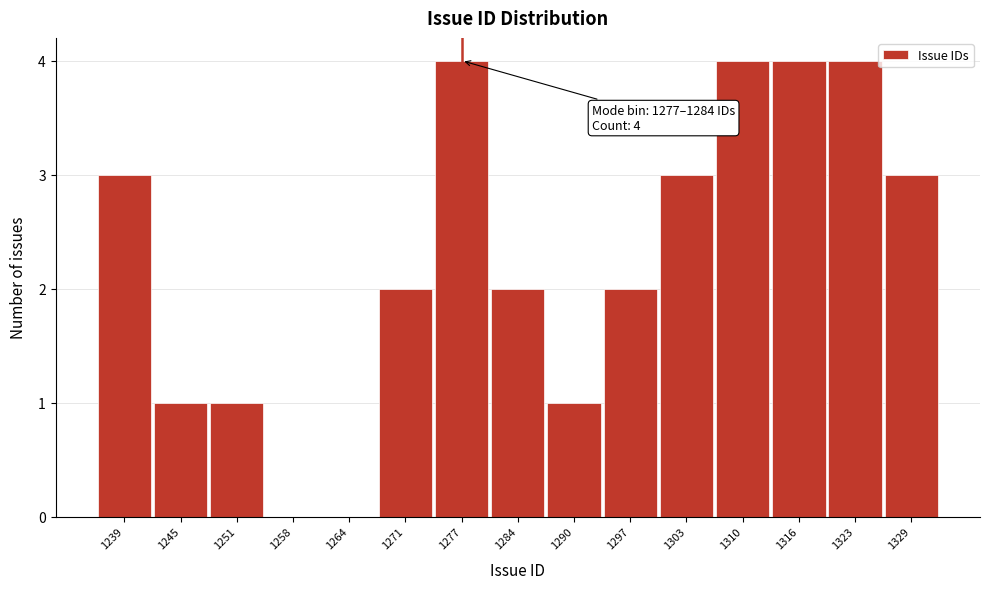

Reading left to right, transcribe all the data shown in this chart.

1239=3	1245=1	1251=1	1258=0	1264=0	1271=2	1277=4	1284=2	1290=1	1297=2	1303=3	1310=4	1316=4	1323=4	1329=3